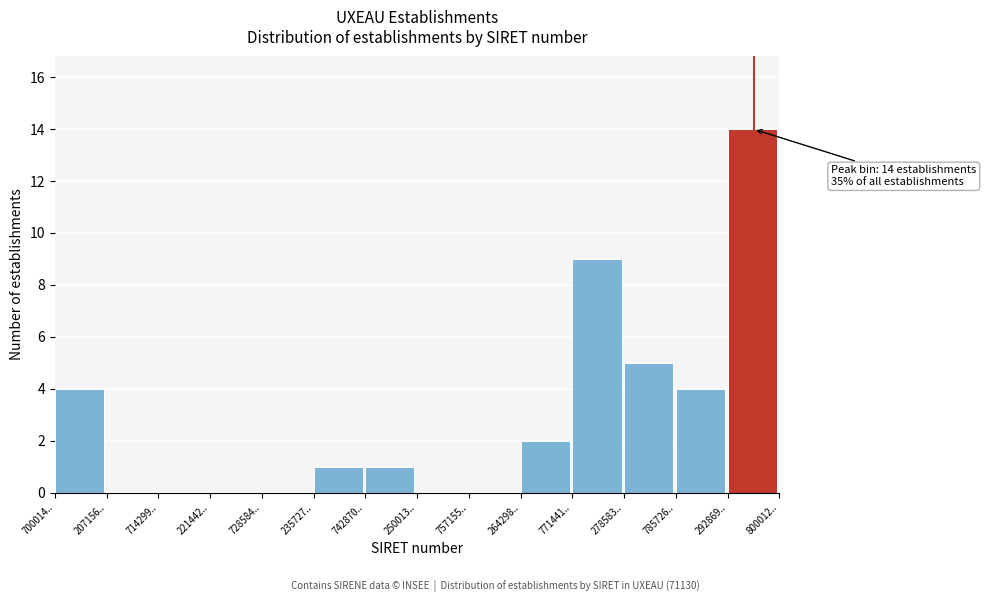

Reading right to left, extract all data points from this chart.

292869..=14	785726..=4	278583..=5	771441..=9	264298..=2	757155..=0	250013..=0	742870..=1	235727..=1	728584..=0	221442..=0	714299..=0	207156..=0	700014..=4